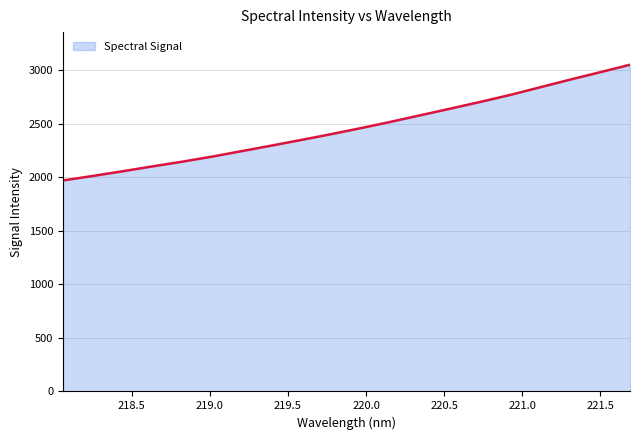

What is the minimum value shown in the chart?

1971.2